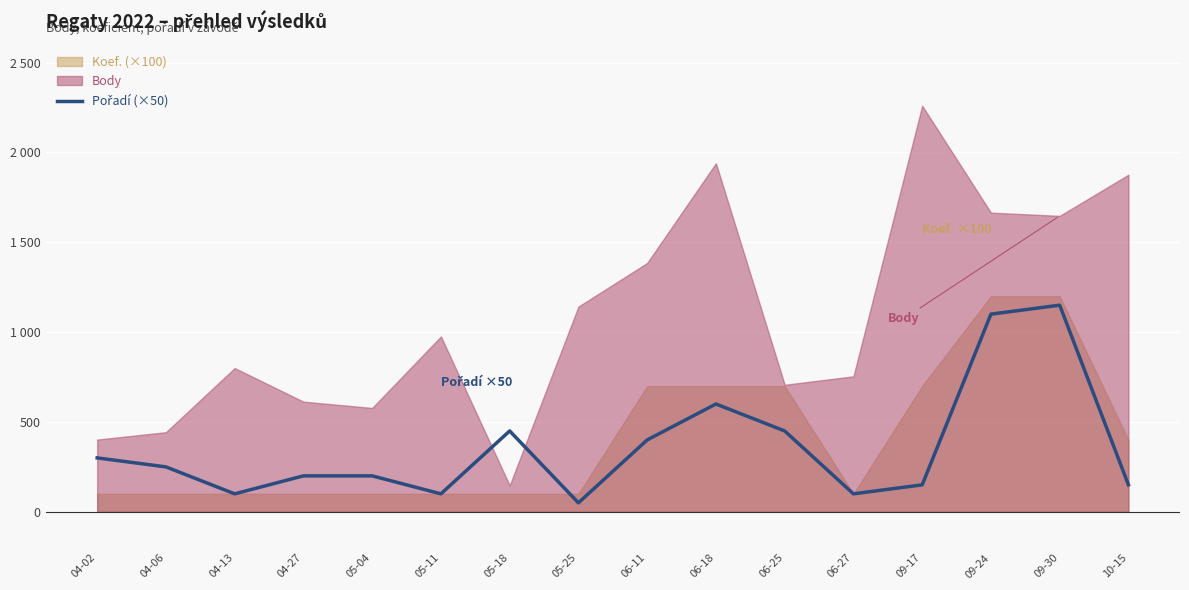

How many points are higher than both their immediate neighbors (excluding endpoints)?

3